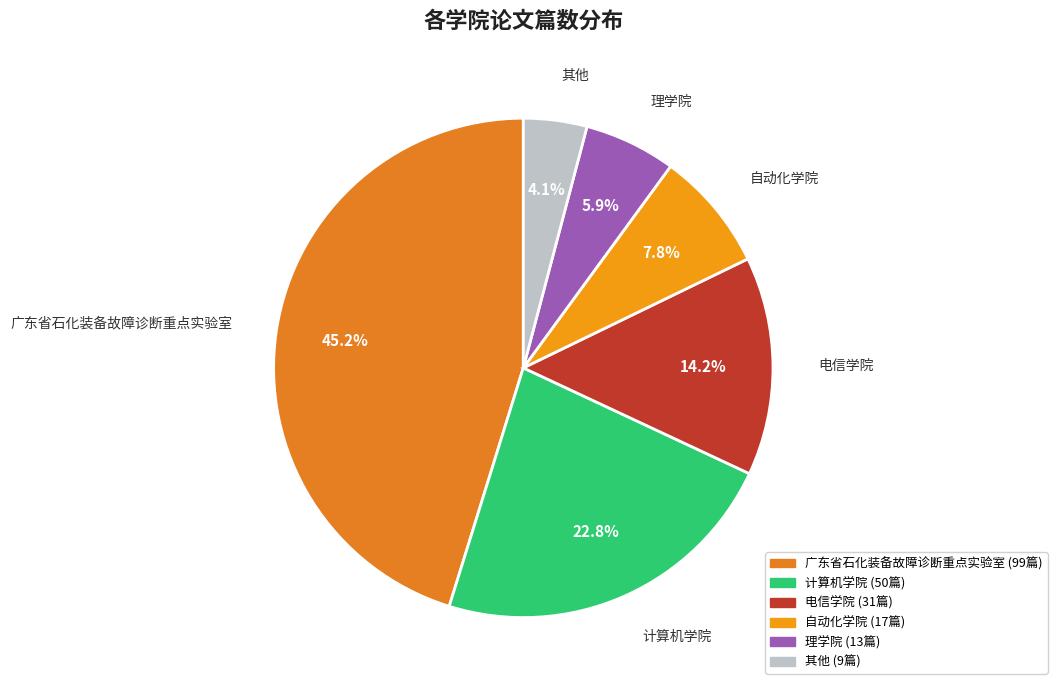

What is the largest slice in the pie chart?

广东省石化装备故障诊断重点实验室